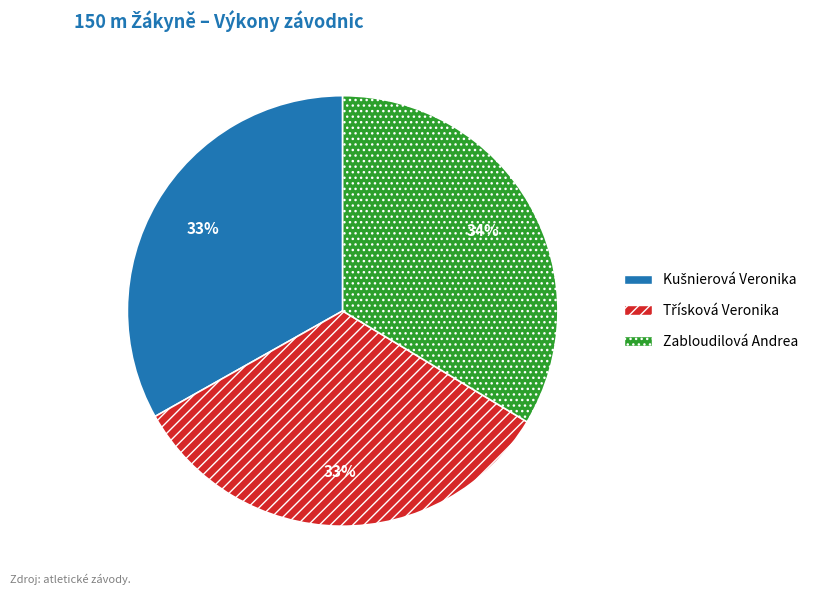

Is there any slice that represents more than half of the pie?

No